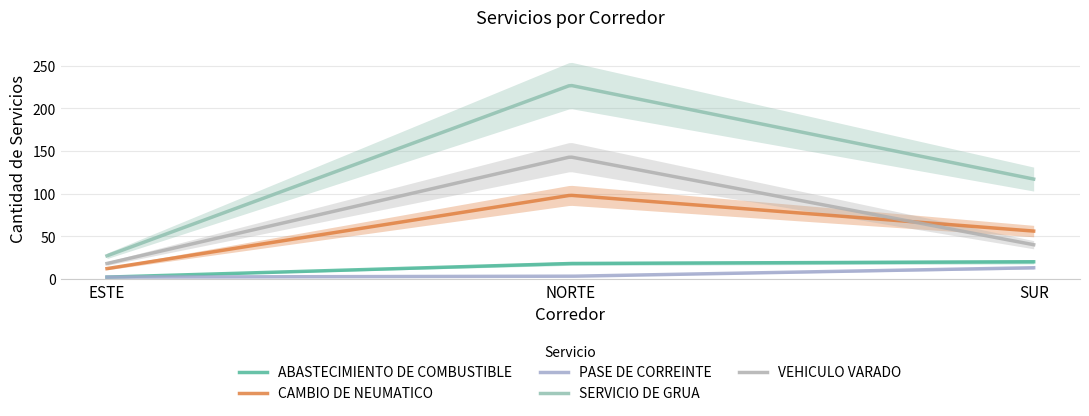

Is it true that VEHICULO VARADO equals 6 at ESTE?

False